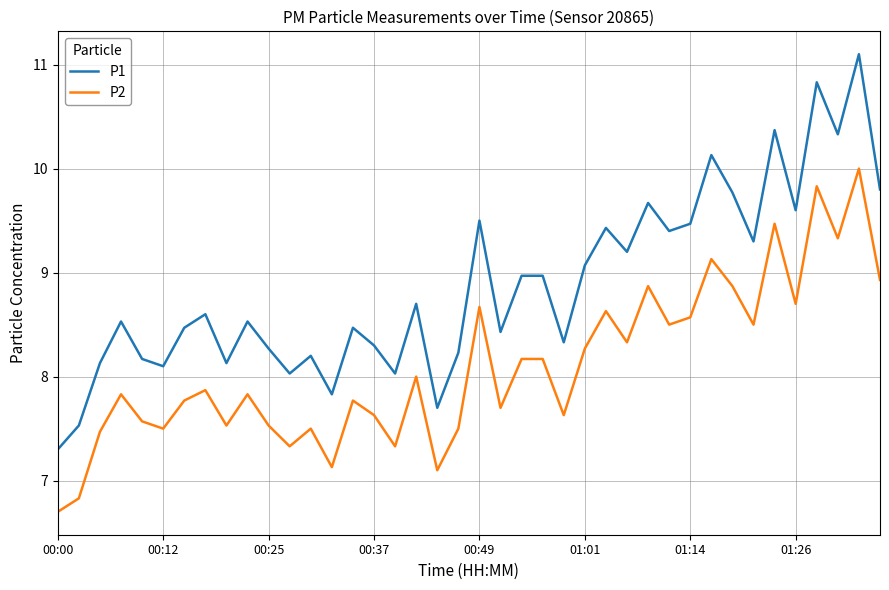

Which series has the widest spread of values?

P1